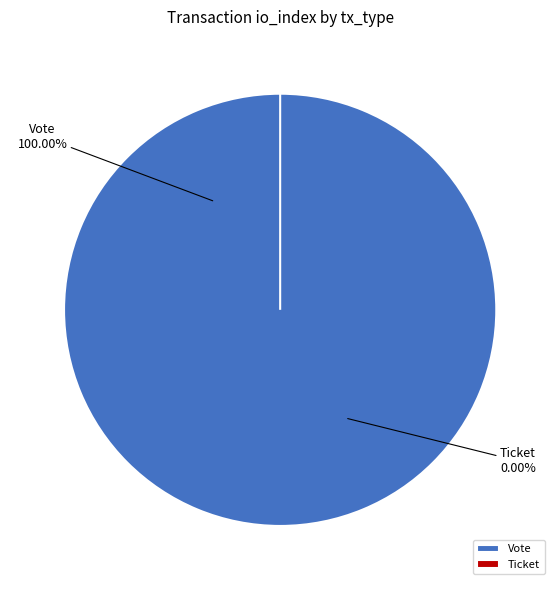

Count the number of slices in the pie.

2